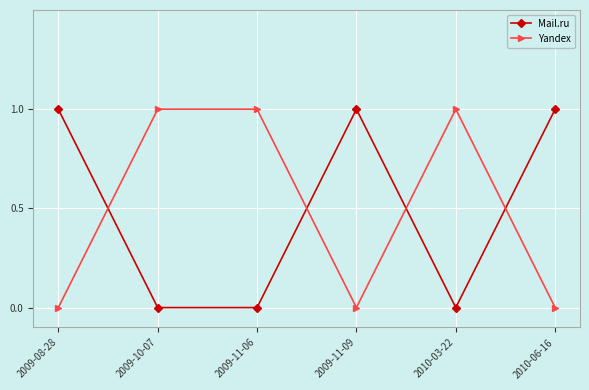

At which category does Mail.ru reach its first local peak?

2009-11-09